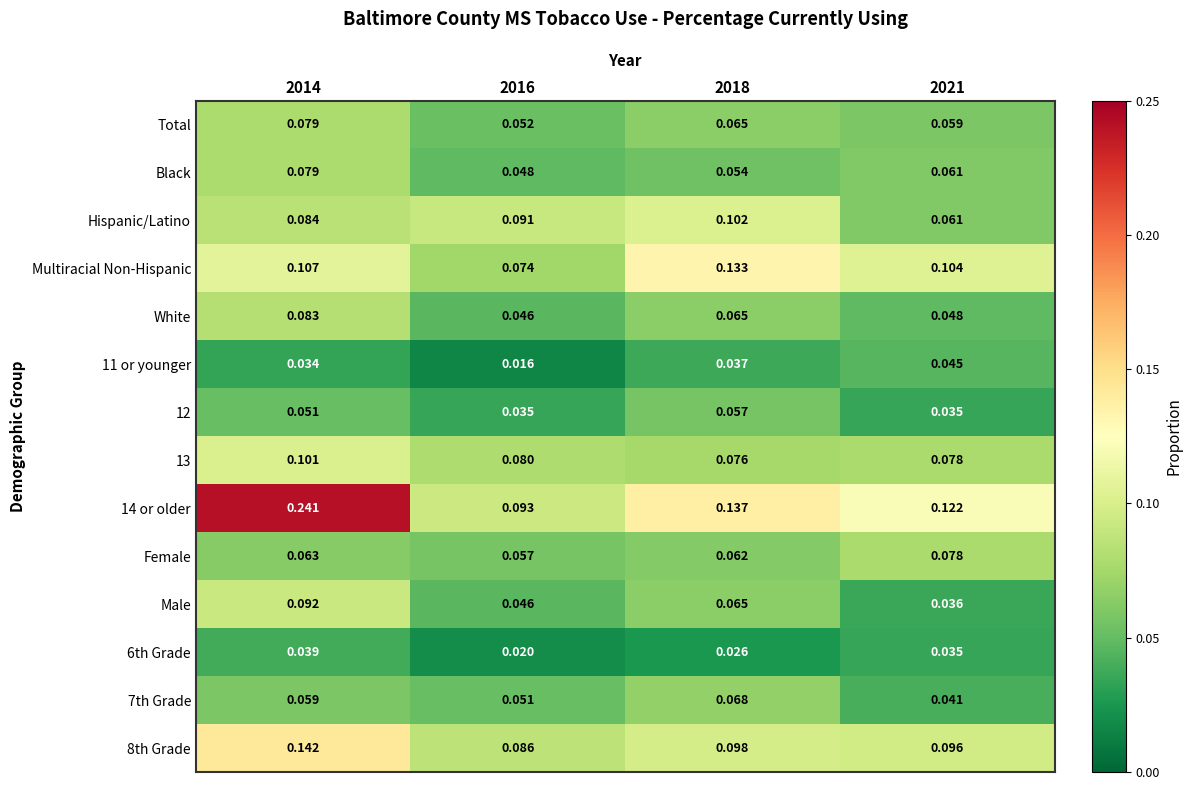

Is the value of Female at 2018 greater than the value of Hispanic/Latino at 2021?

Yes